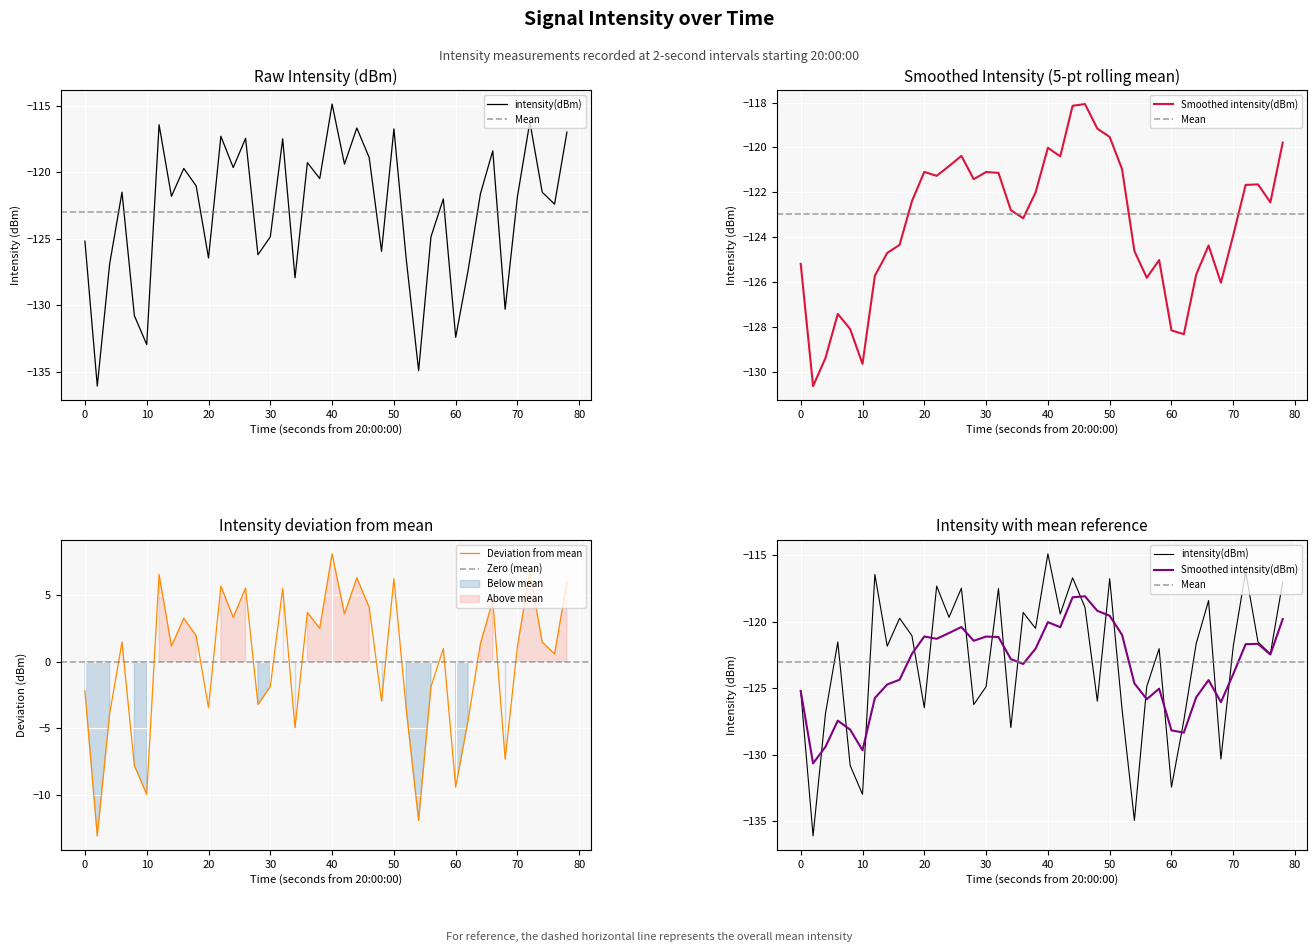

What is the sum of all values?

-4919.6